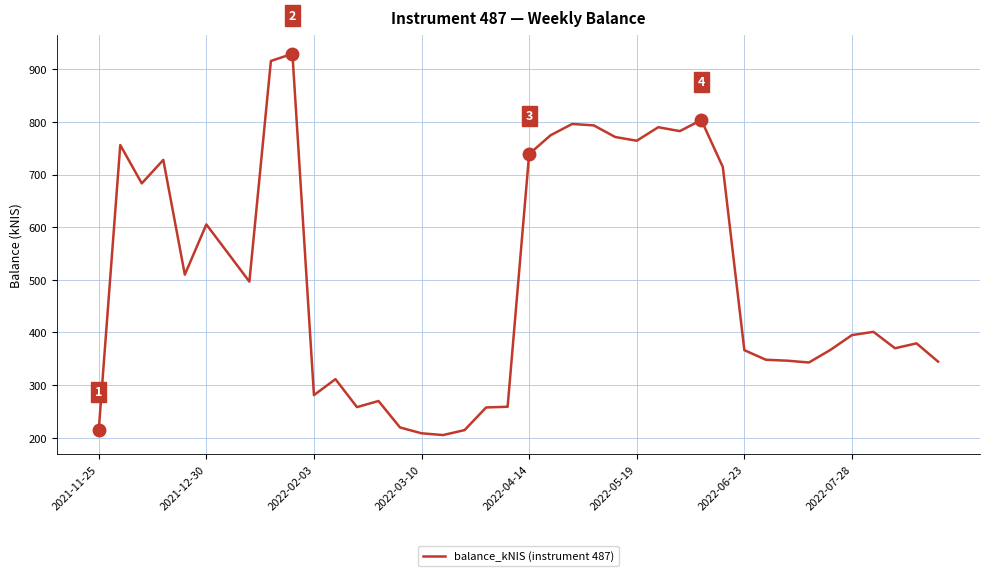

How many distinct data groups are displayed?

1